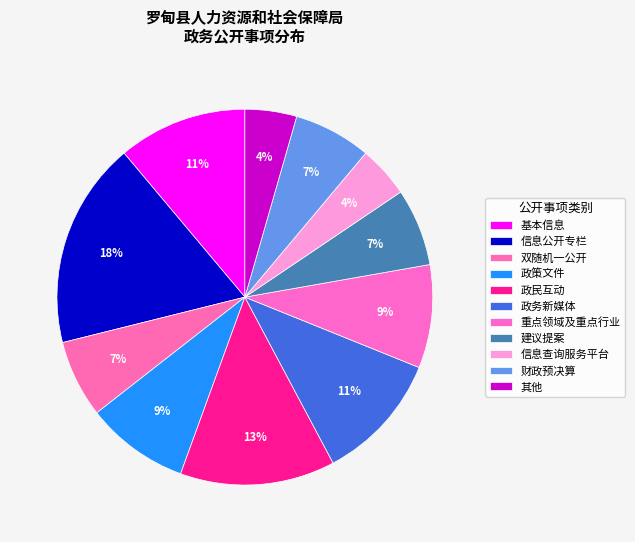

Count the number of slices in the pie.

11